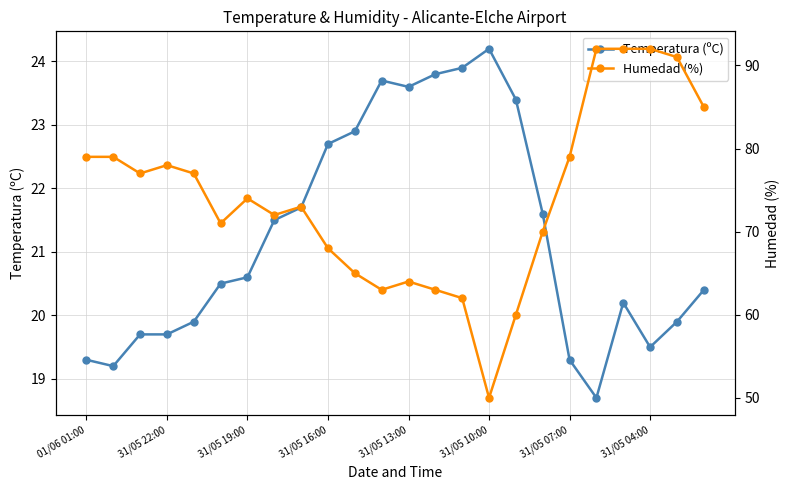

What position from the right is 11?

13